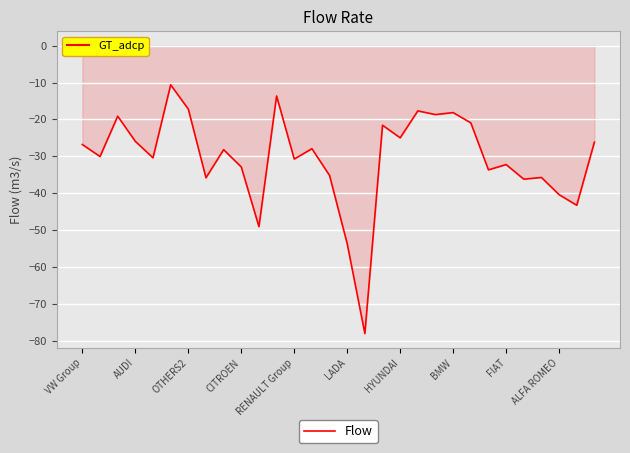

Count the number of data series in this chart.

1